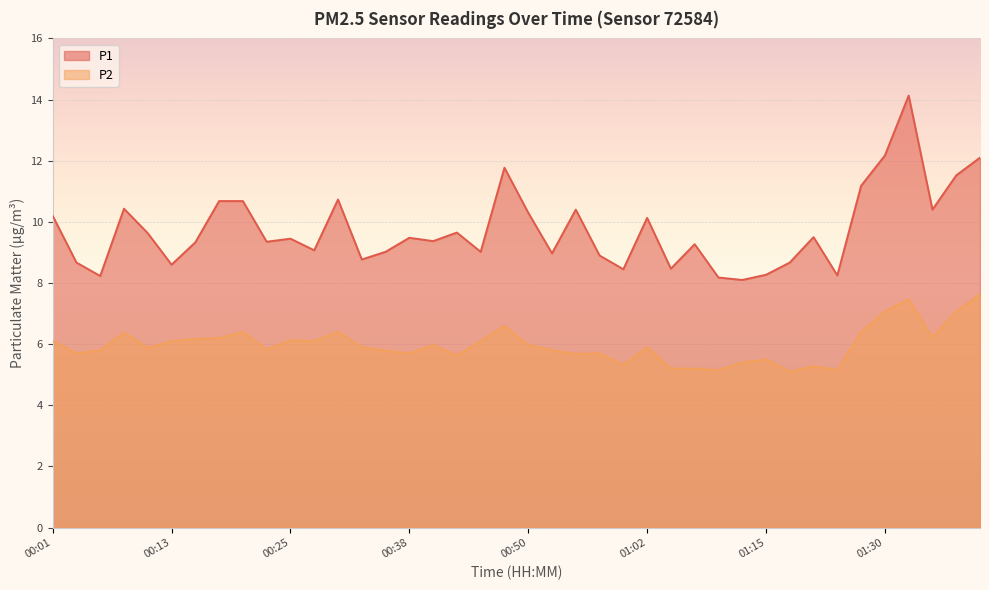

At which label does P1 reach its minimum?

01:12